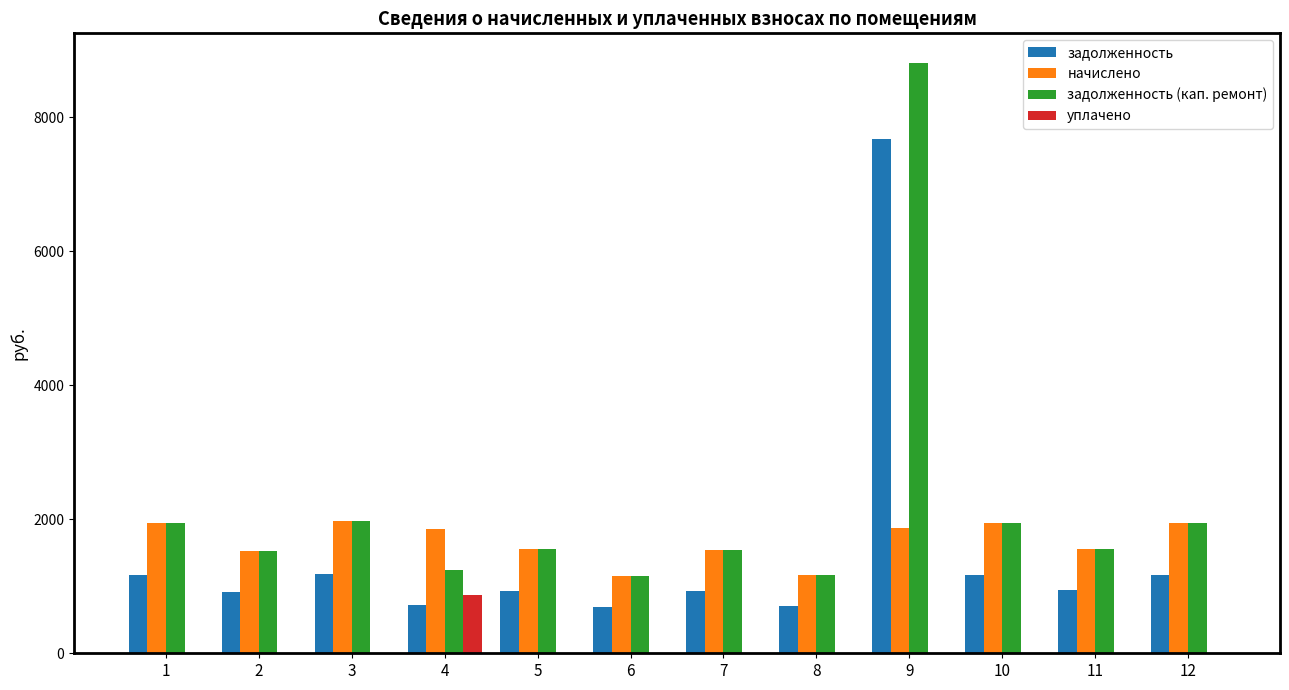

The value of начислено at 5 is 1553.8. True or false?

True